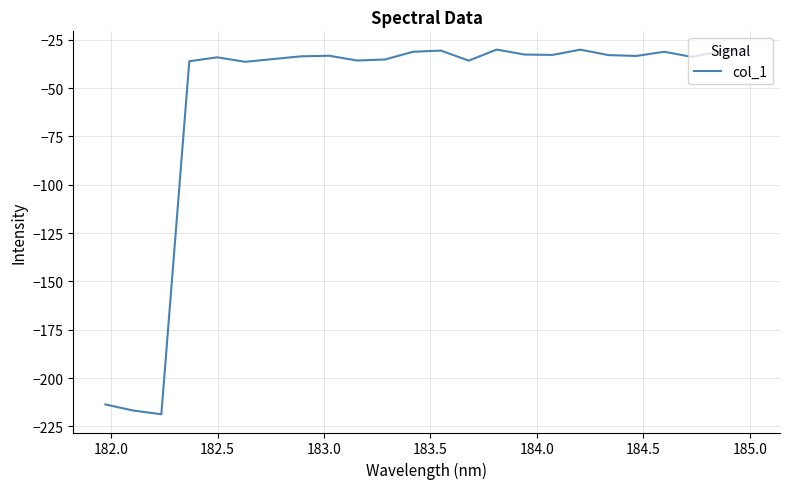

What is the difference between the maximum and minimum values?

188.6